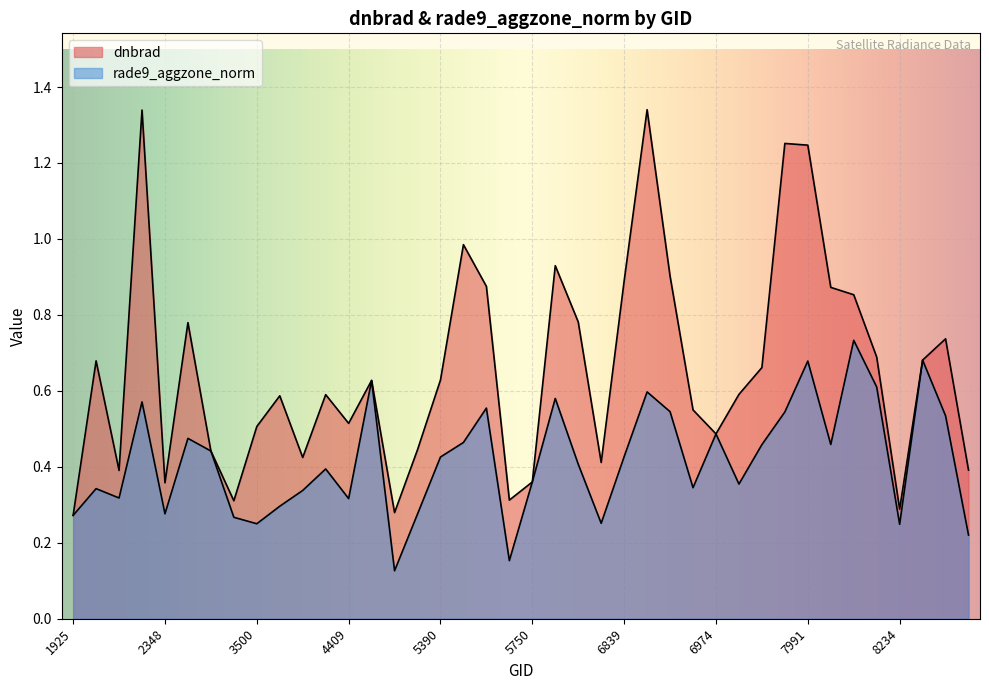

True or false: dnbrad has a value of 0.8 at 7820.

False